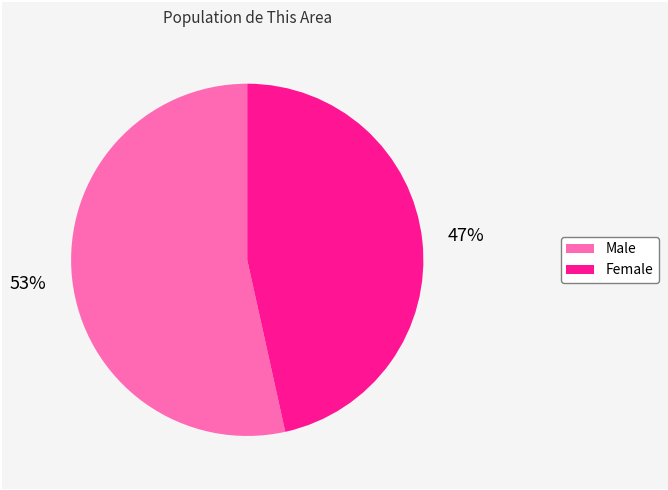

Which slice is the smallest?

Female